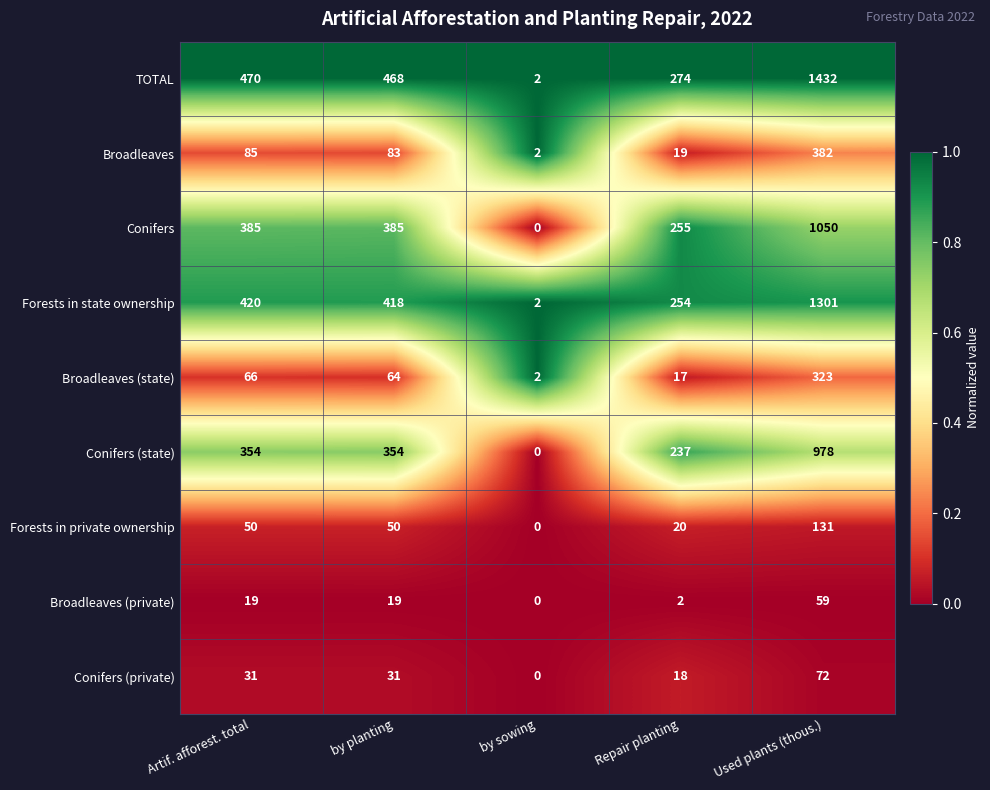

At Artif. afforest. total, list the series in order from smallest to largest.

Broadleaves (private), Conifers (private), Forests in private ownership, Broadleaves (state), Broadleaves, Conifers (state), Conifers, Forests in state ownership, TOTAL